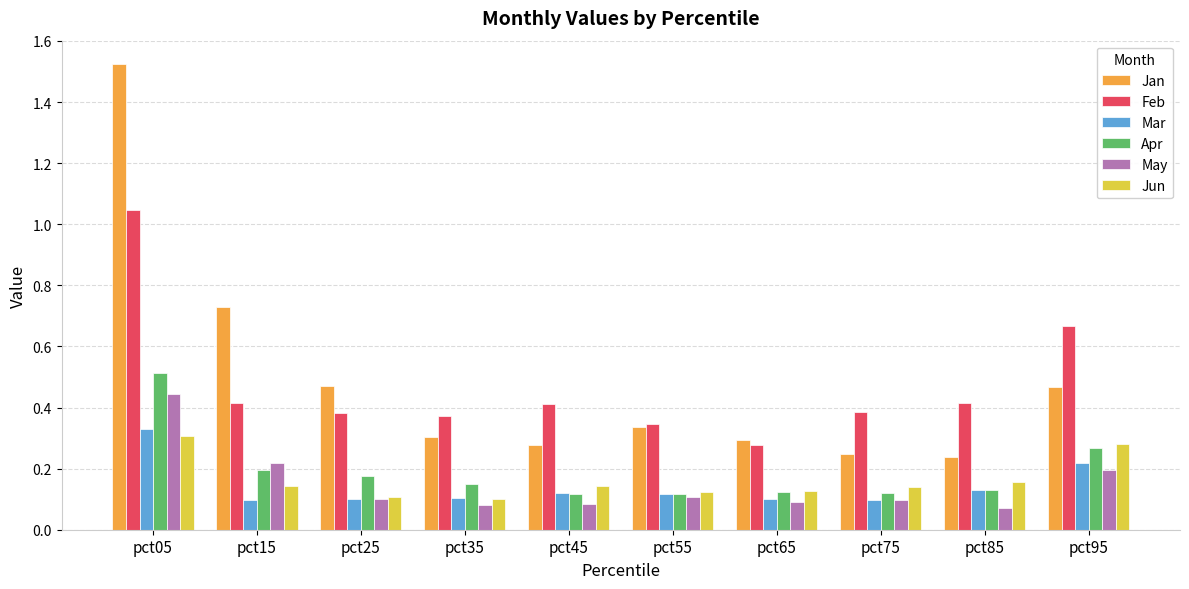

Are the bars grouped side by side (vs. stacked)?

Yes